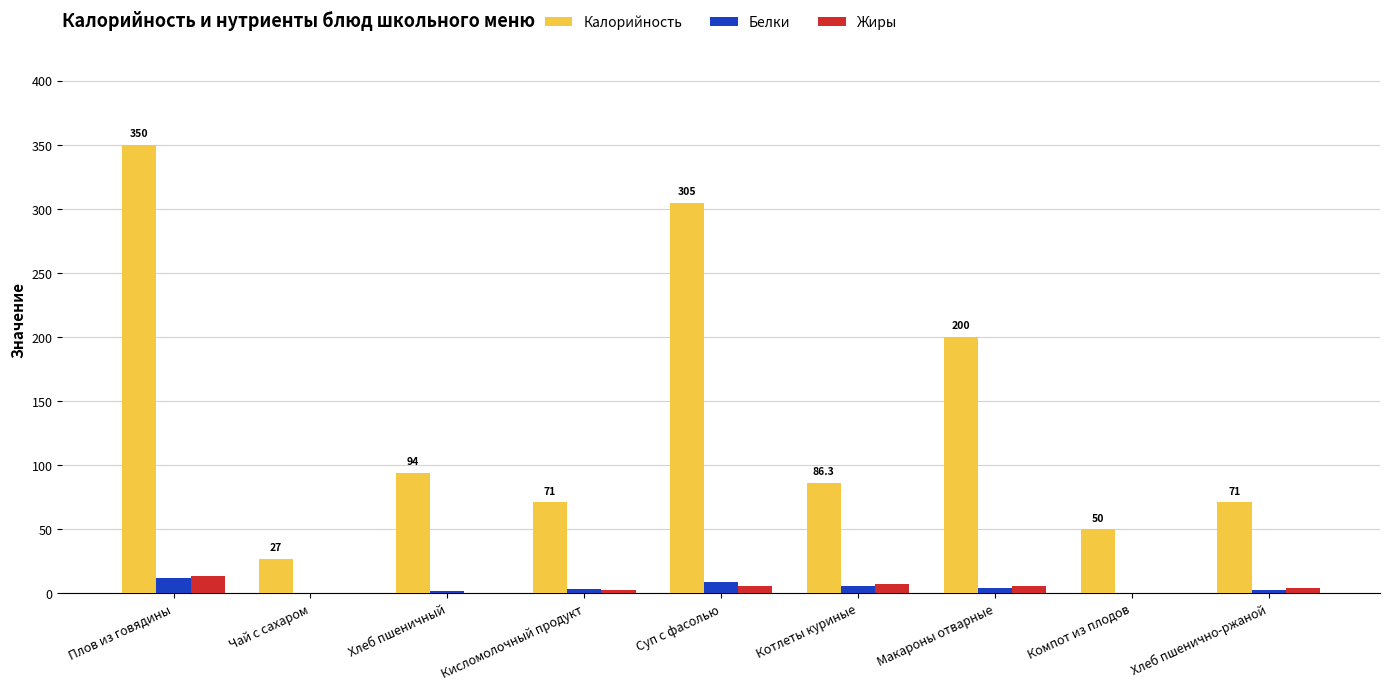

At which category is the sum across all series the highest?

Плов из говядины